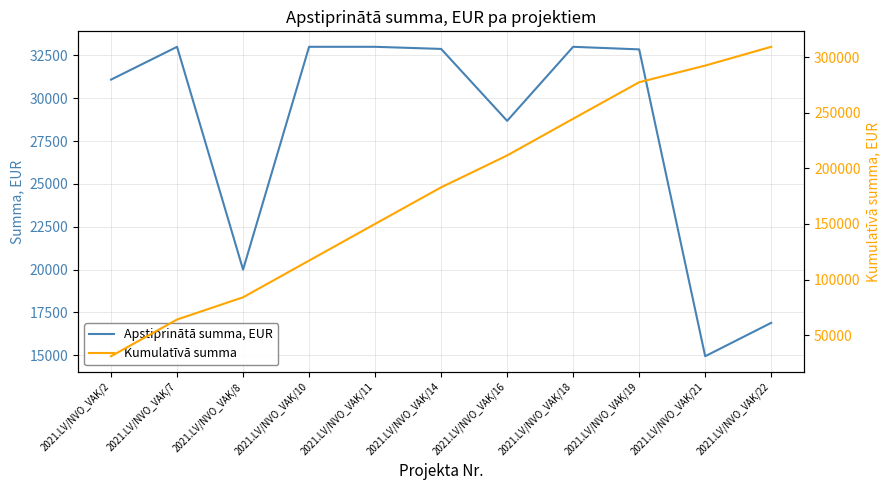

What is the value of the Apstiprinātā summa, EUR point at the 2nd from the left?

33000.0